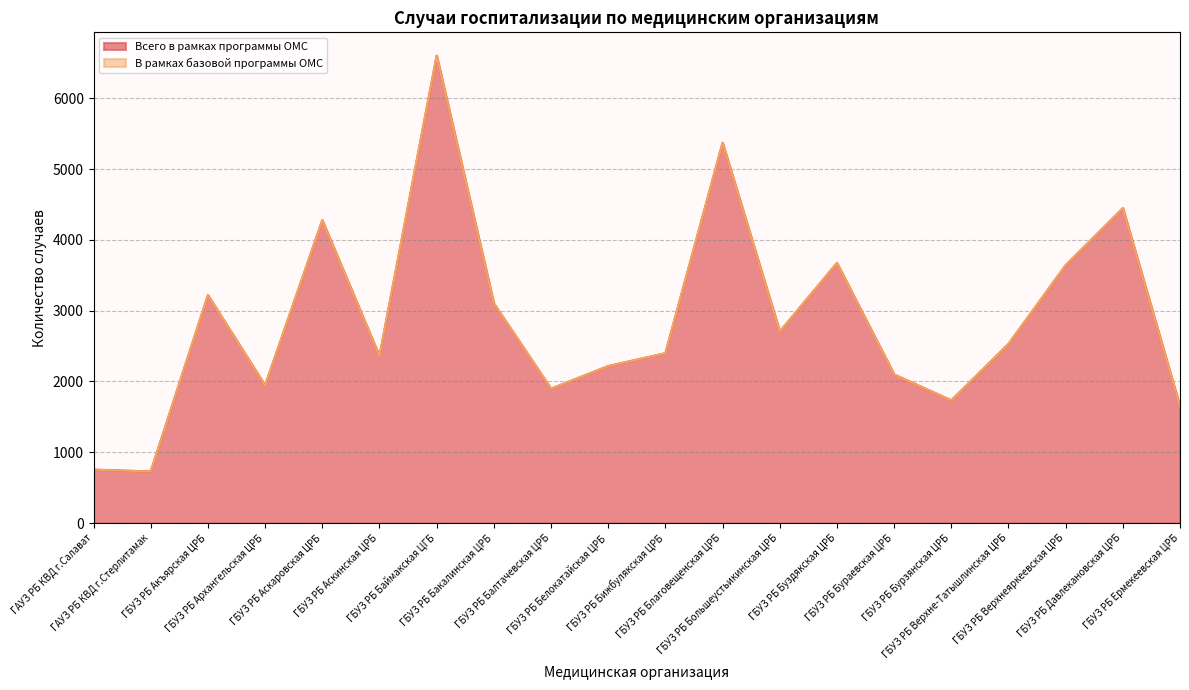

Which has a higher value, ГБУЗ РБ Бурзянская ЦРБ or ГБУЗ РБ Баймакская ЦГБ?

ГБУЗ РБ Баймакская ЦГБ